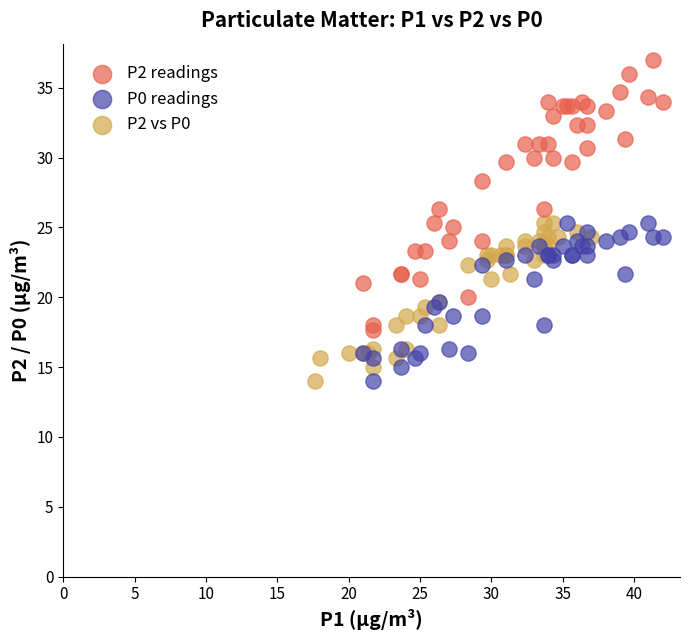

Which series contains the highest Y value?

P2 readings